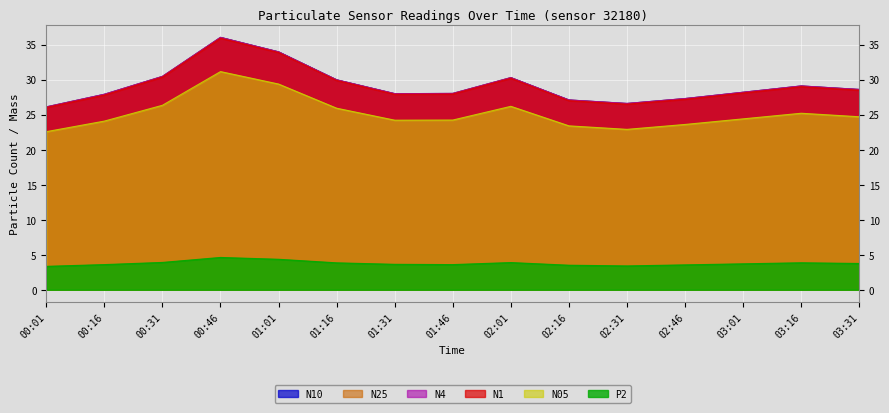

Reading left to right, transcribe all the data shown in this chart.

N1: 00:01=26.0	00:16=27.8	00:31=30.4	00:46=35.9	01:01=33.9	01:16=29.9	01:31=27.9	01:46=27.9	02:01=30.2	02:16=27.0	02:31=26.5	02:46=27.2	03:01=28.1	03:16=29.0	03:31=28.5
N10: 00:01=26.1	00:16=27.9	00:31=30.5	00:46=36.0	01:01=34.0	01:16=30.0	01:31=28.0	01:46=28.0	02:01=30.3	02:16=27.1	02:31=26.6	02:46=27.3	03:01=28.2	03:16=29.1	03:31=28.6
N25: 00:01=26.1	00:16=27.9	00:31=30.5	00:46=36.0	01:01=34.0	01:16=30.0	01:31=28.0	01:46=28.0	02:01=30.3	02:16=27.1	02:31=26.6	02:46=27.3	03:01=28.2	03:16=29.1	03:31=28.6
N4: 00:01=26.1	00:16=27.9	00:31=30.5	00:46=36.0	01:01=34.0	01:16=30.0	01:31=28.0	01:46=28.0	02:01=30.3	02:16=27.1	02:31=26.6	02:46=27.3	03:01=28.2	03:16=29.1	03:31=28.6
N05: 00:01=22.6	00:16=24.1	00:31=26.3	00:46=31.1	01:01=29.4	01:16=25.9	01:31=24.2	01:46=24.2	02:01=26.2	02:16=23.4	02:31=22.9	02:46=23.6	03:01=24.4	03:16=25.2	03:31=24.7
P2: 00:01=3.3	00:16=3.6	00:31=3.9	00:46=4.6	01:01=4.3	01:16=3.8	01:31=3.6	01:46=3.6	02:01=3.9	02:16=3.5	02:31=3.4	02:46=3.5	03:01=3.7	03:16=3.9	03:31=3.8